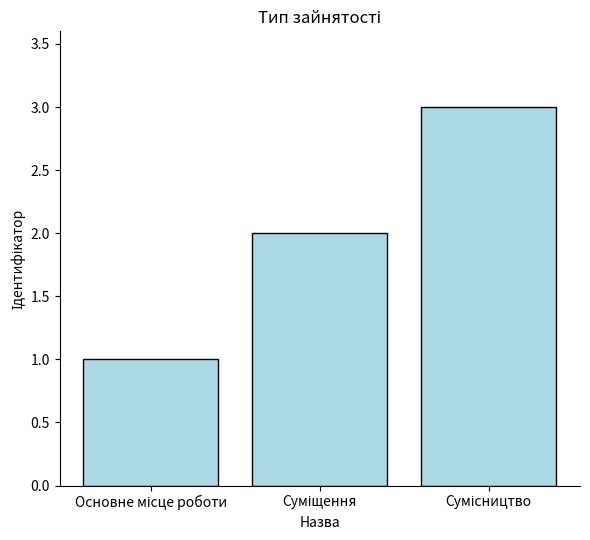

What is the maximum value shown in the chart?

3